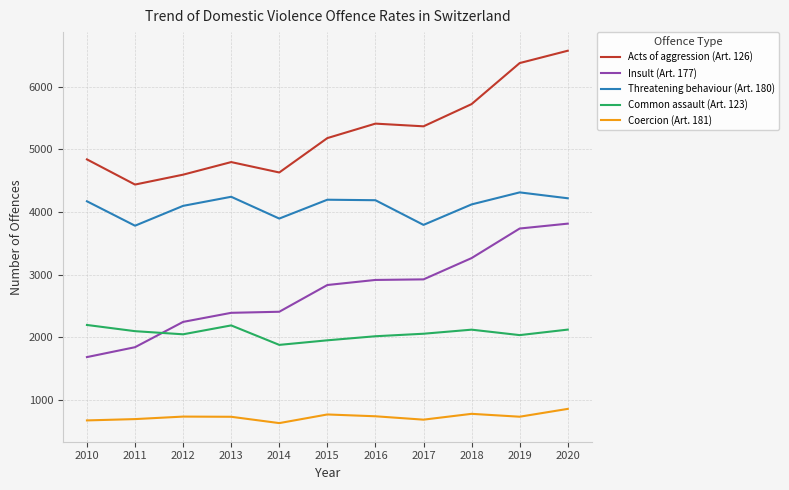

Which series has the largest total across all categories?

Acts of aggression (Art. 126)